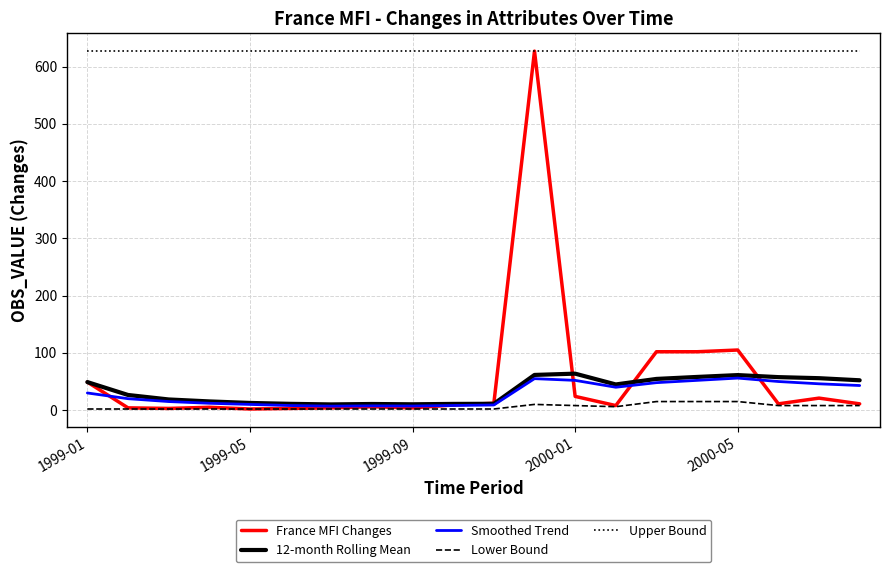

Which series has the largest range (max minus min)?

France MFI Changes